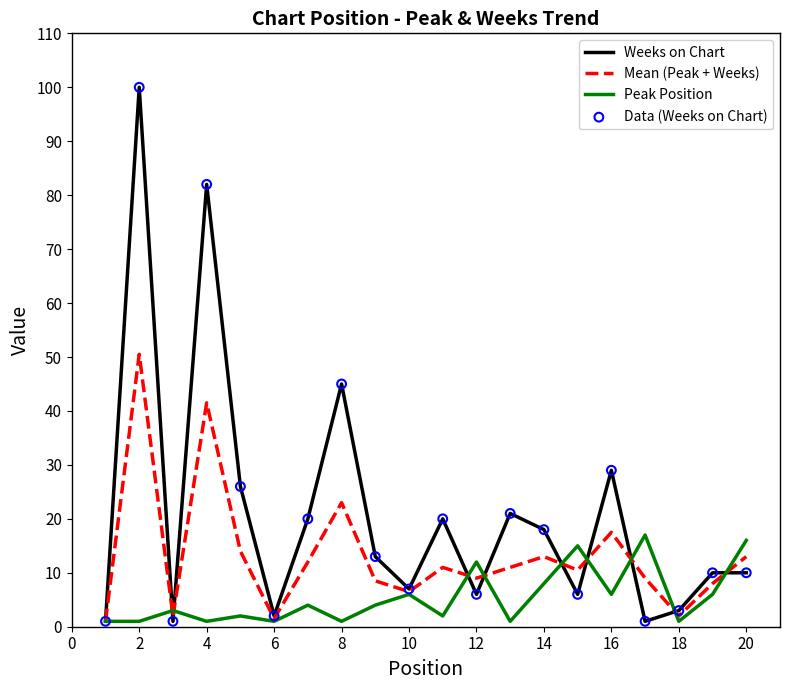

At how many categories does at least one series exceed 41?

3